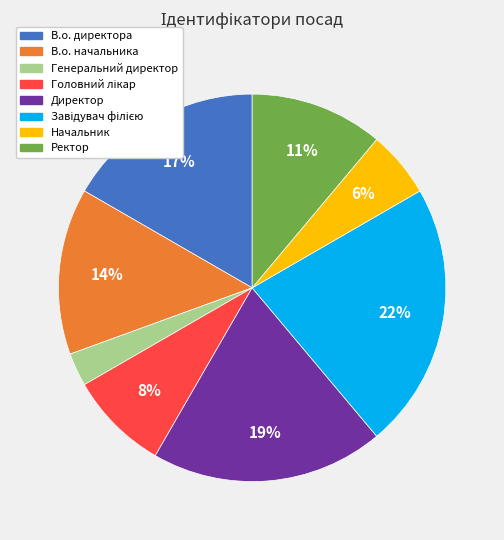

What percentage is the Ректор slice, to the nearest percent?

11%